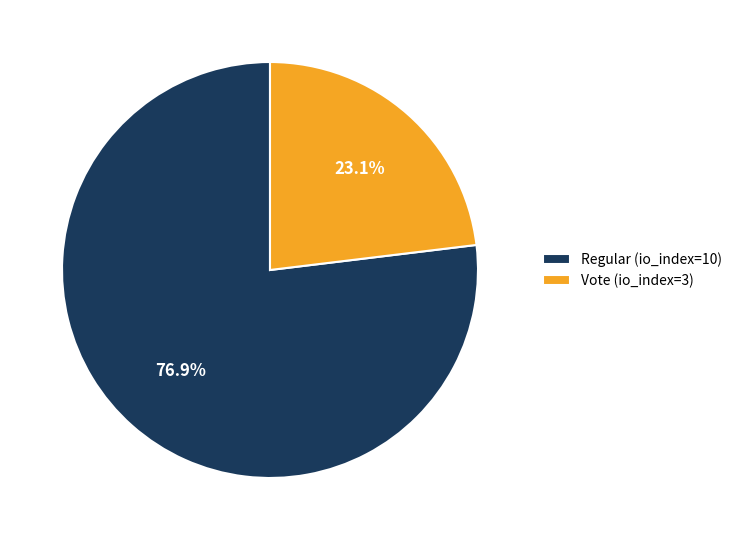

To the nearest percent, what is the difference between the largest and smallest slice percentages?

54%